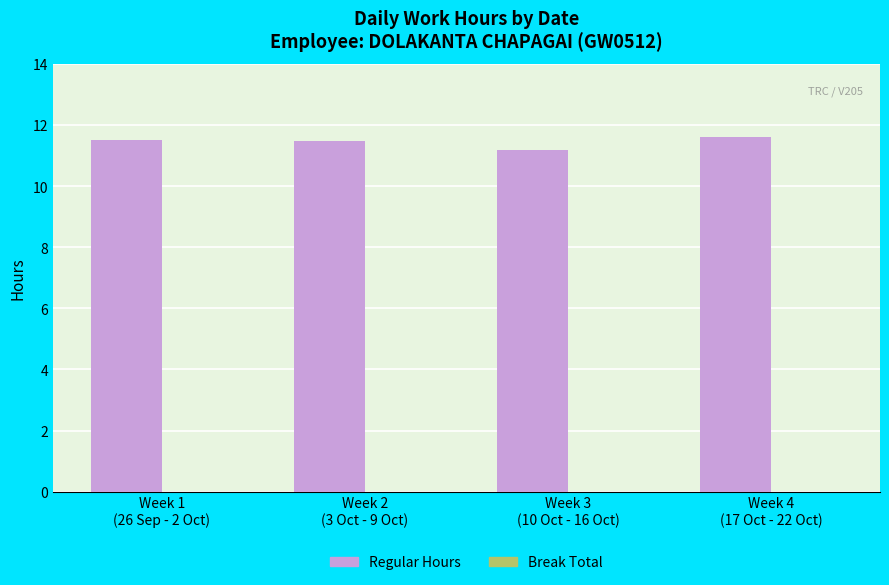

What is the sum of all values?

45.8